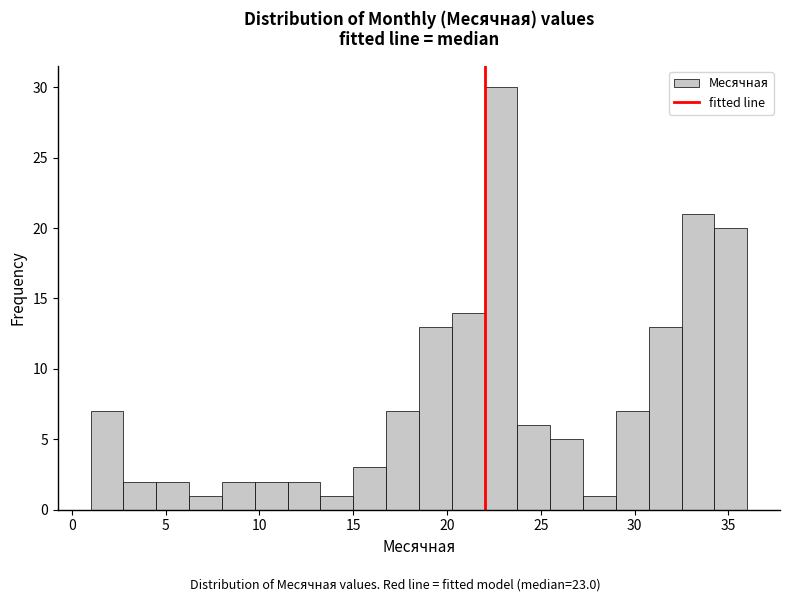

Around what value on the x-axis is the tallest bar? Give the approximate position of its centre, as read against the axis.

23.0